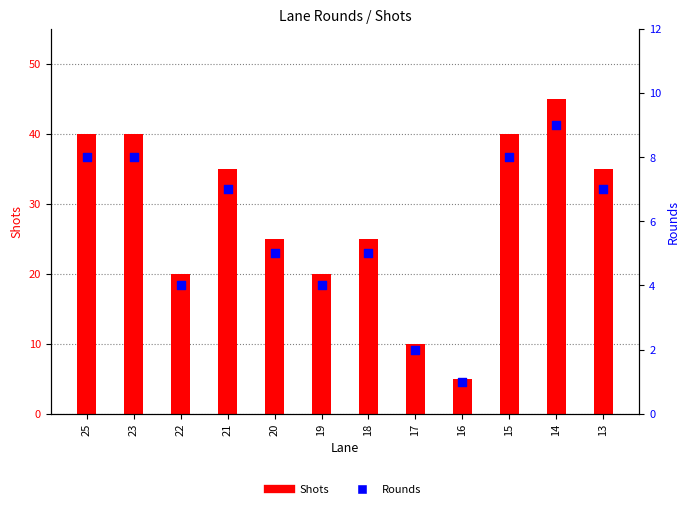

Which series has the largest total across all categories?

Shots